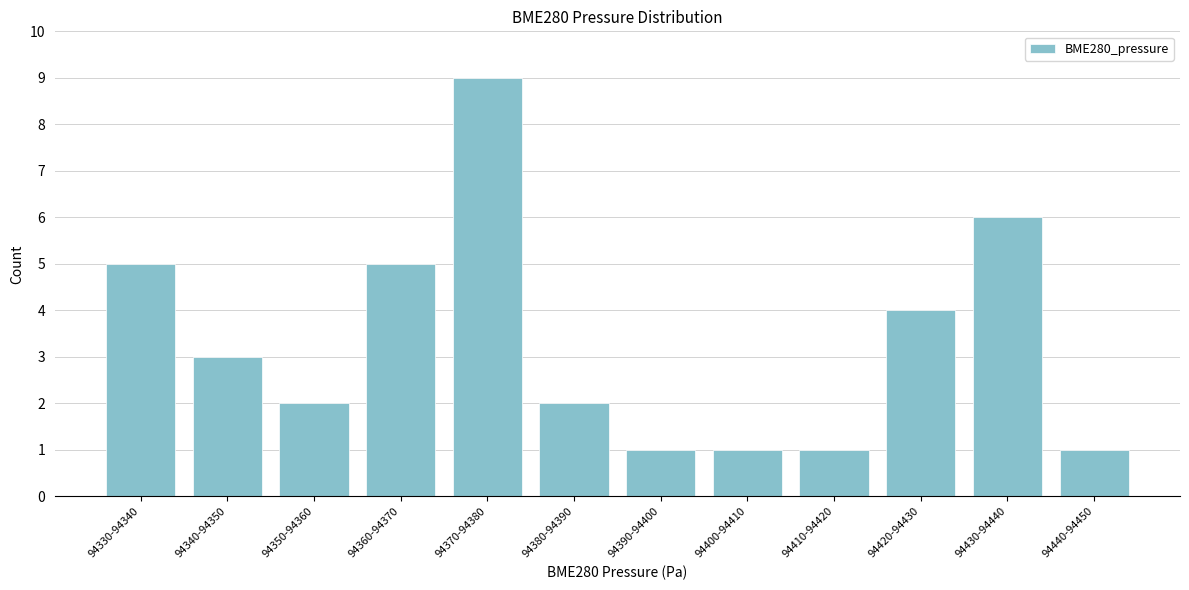

Reading left to right, list all the values displayed in this chart.

5	3	2	5	9	2	1	1	1	4	6	1